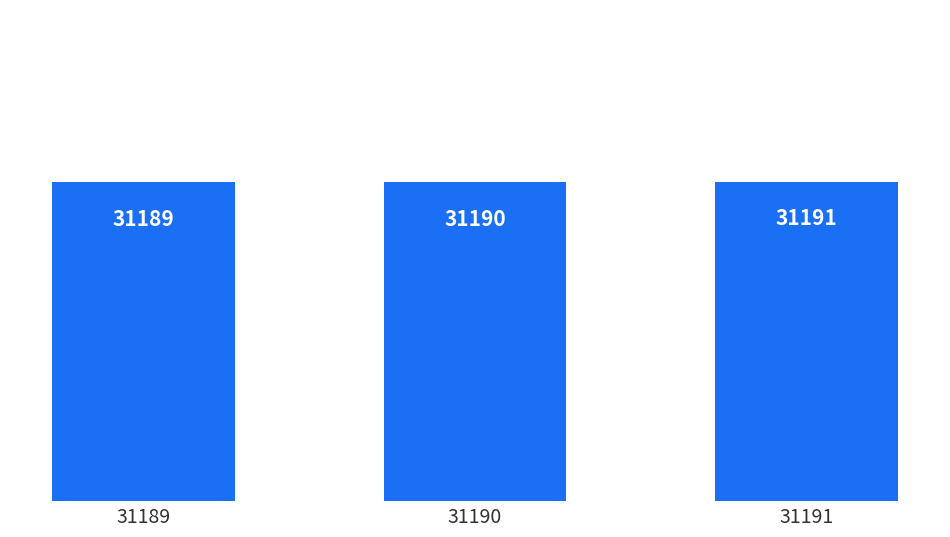

Read the value at 31191.

31191